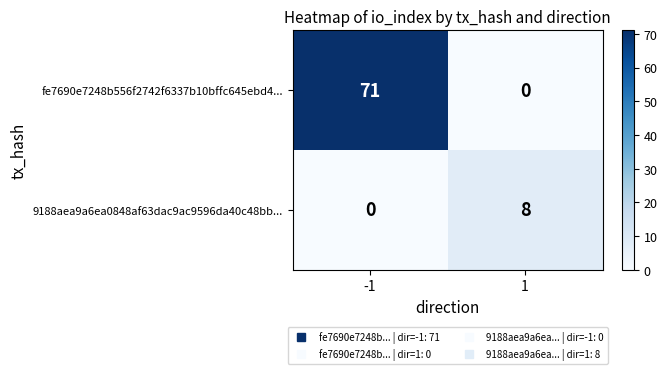

True or false: 9188aea9a6ea0848af63dac9ac9596da40c48bb... has a value of 12 at 1.

False